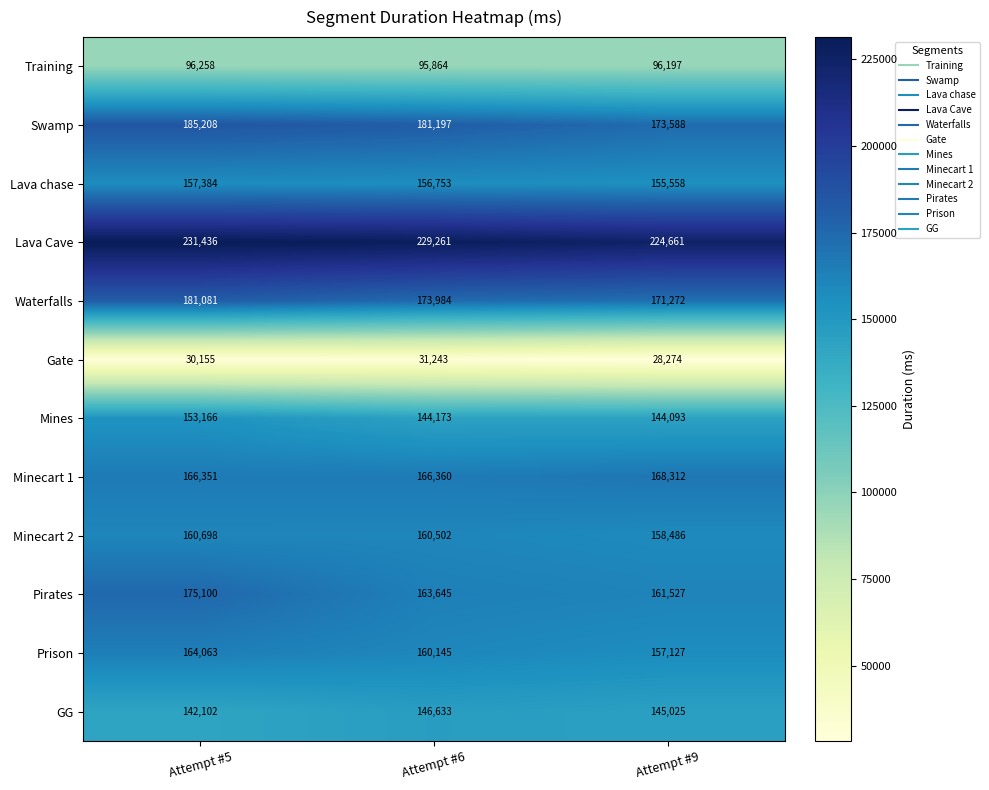

Which series has the largest total across all categories?

Lava Cave